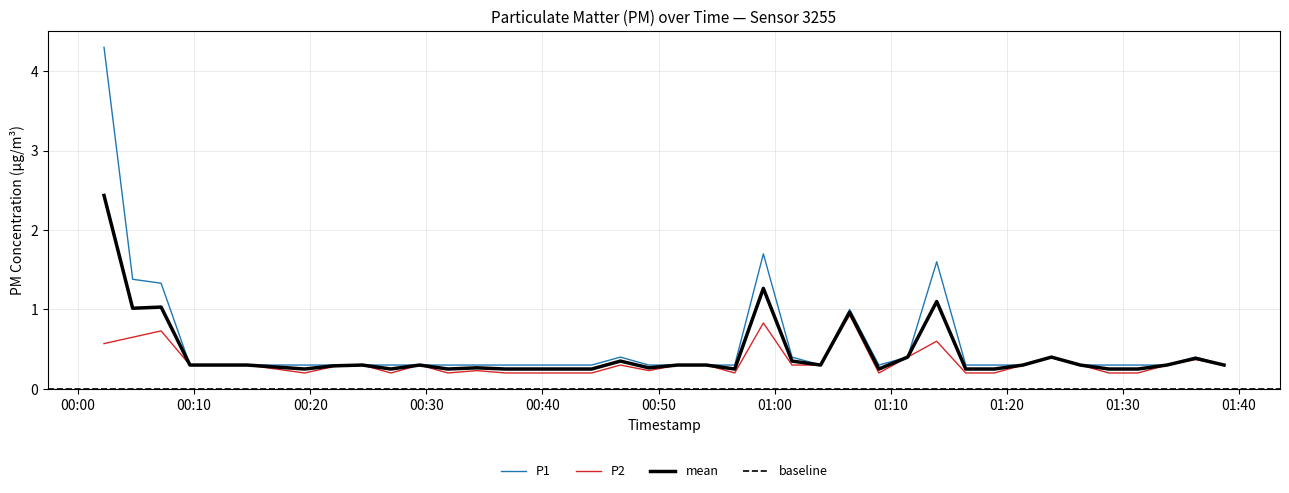

In P2, how many points are higher than both neighbors (excluding endpoints)?

10